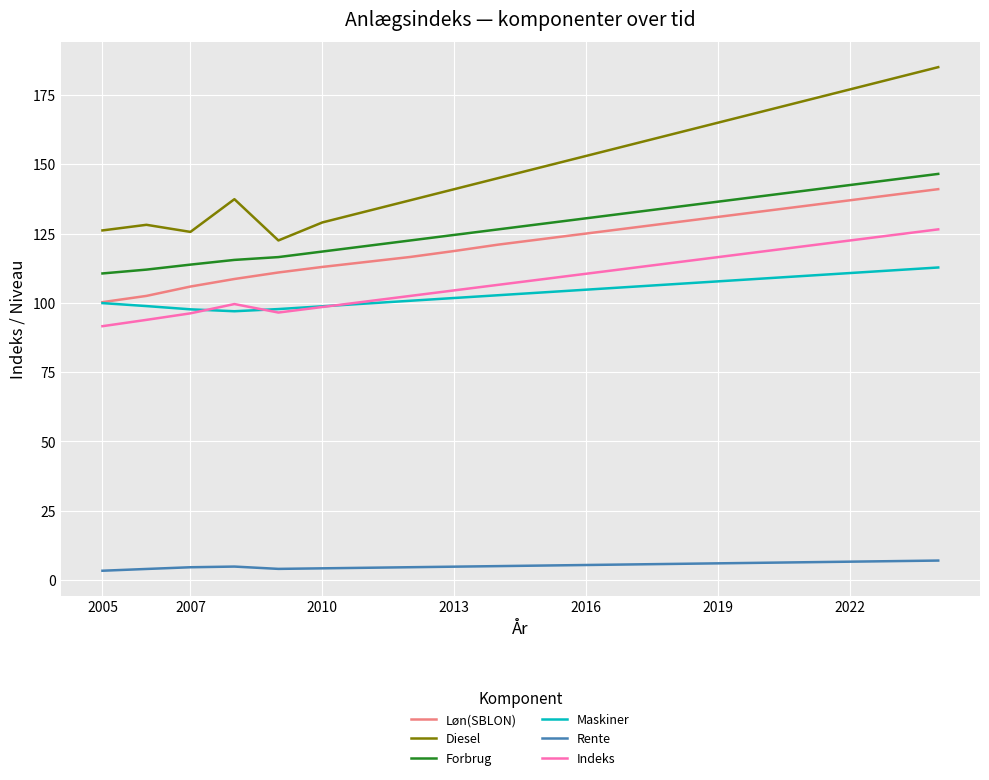

Which series has the largest range (max minus min)?

Diesel